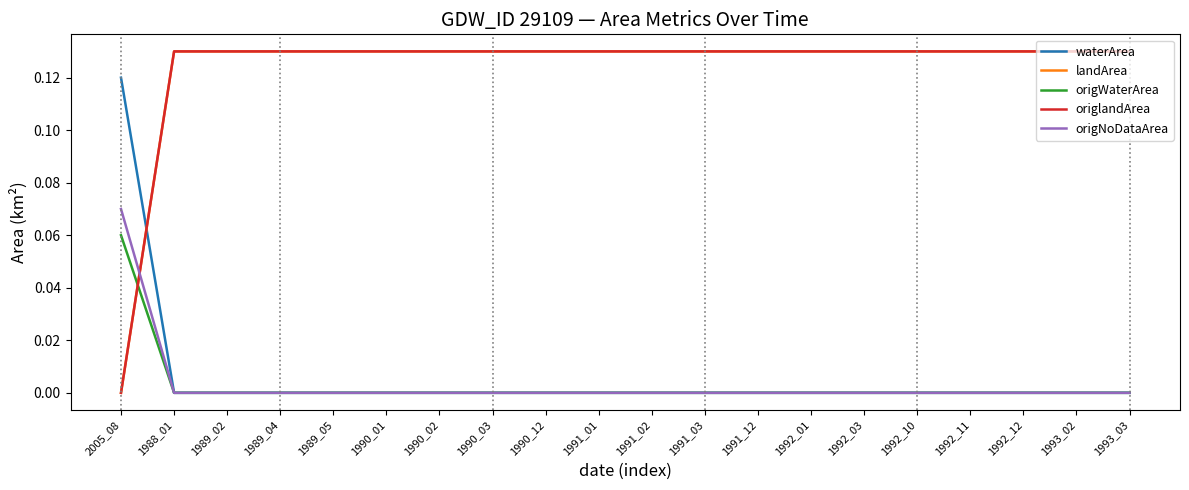

Is this an area chart (filled region under the line)?

No